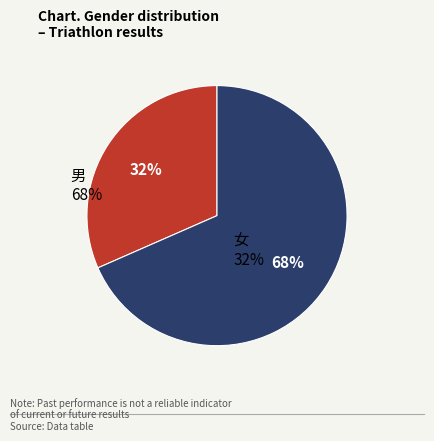

Is there a majority slice in this chart?

Yes